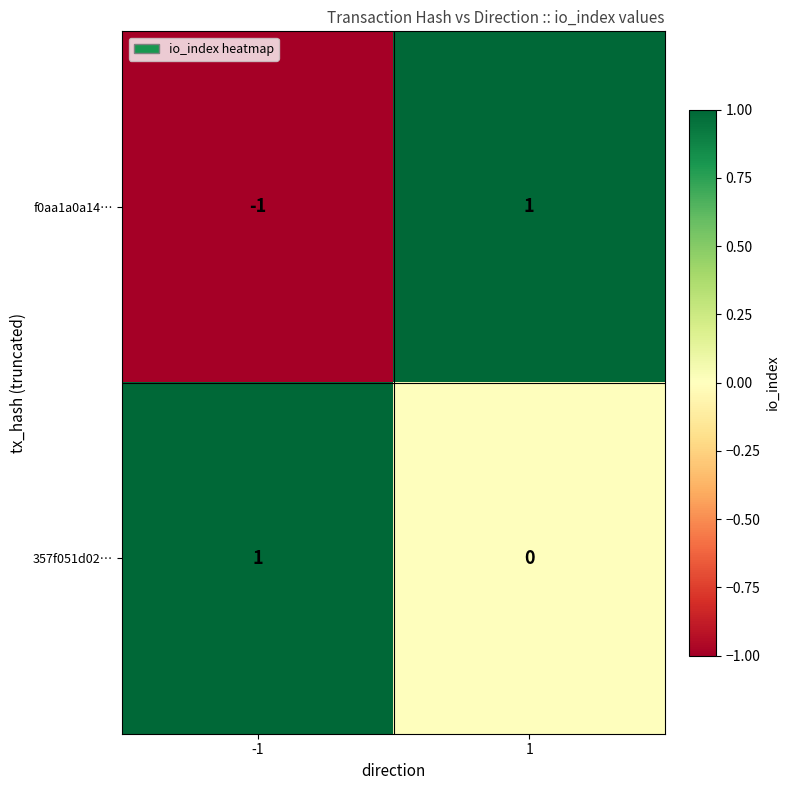

At how many categories does at least one series exceed 0?

2